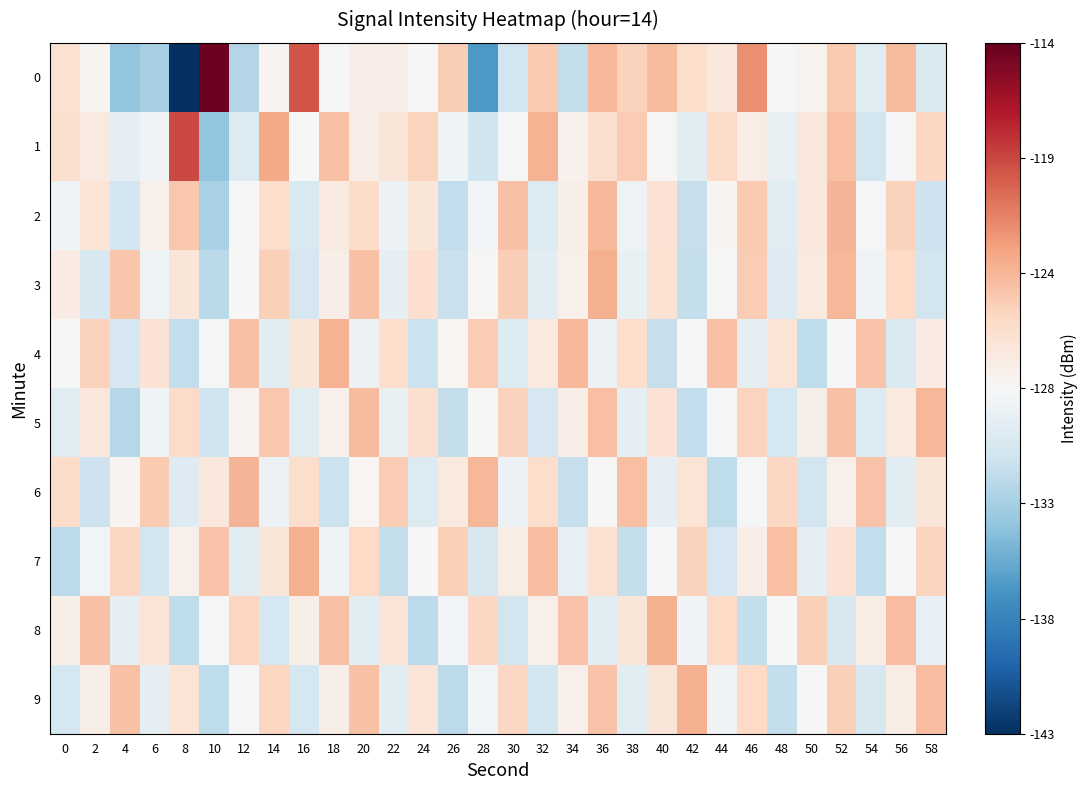

Rank the series by their maximum value, from lowest to highest.

5, 2, 6, 4, 3, 7, 8, 9, 1, 0